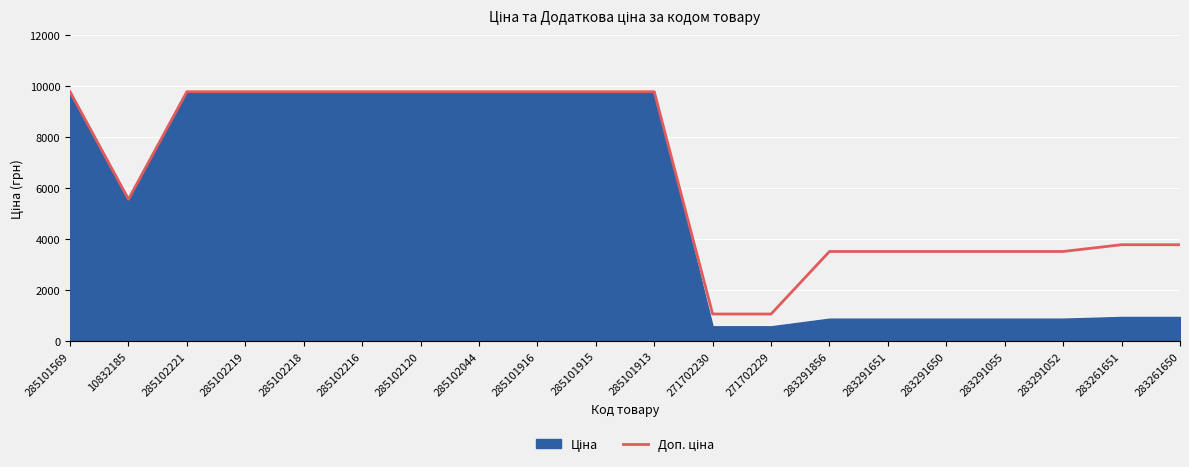

What is the difference between the second highest and second lowest values?

8715.5